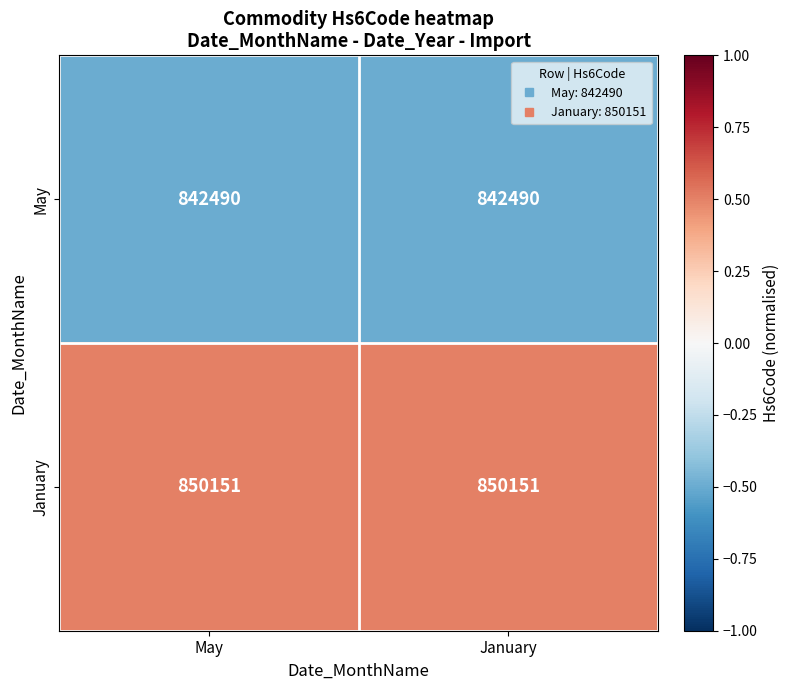

Rank the series at January from highest to lowest value.

January, May